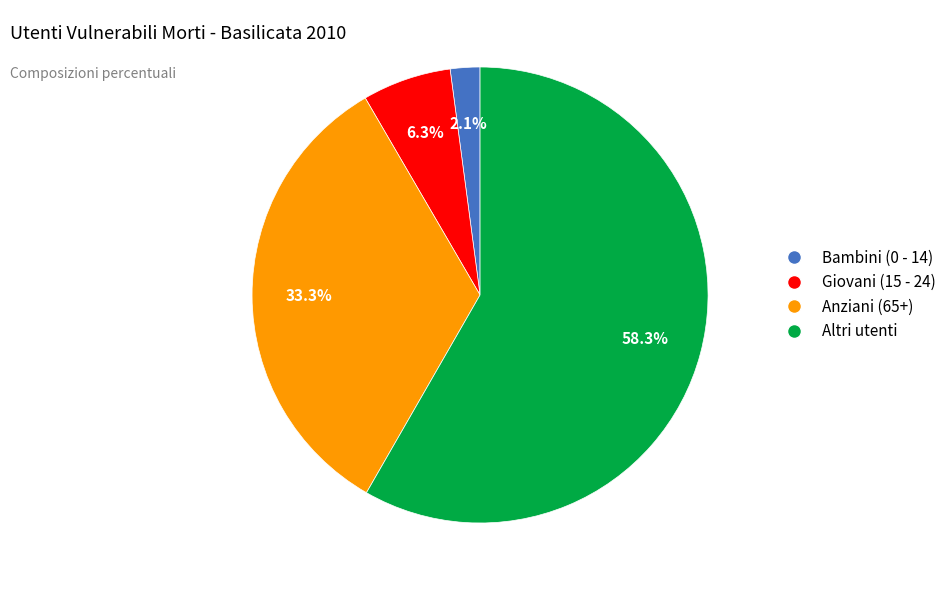

What percentage is the Altri utenti slice, to the nearest percent?

58%